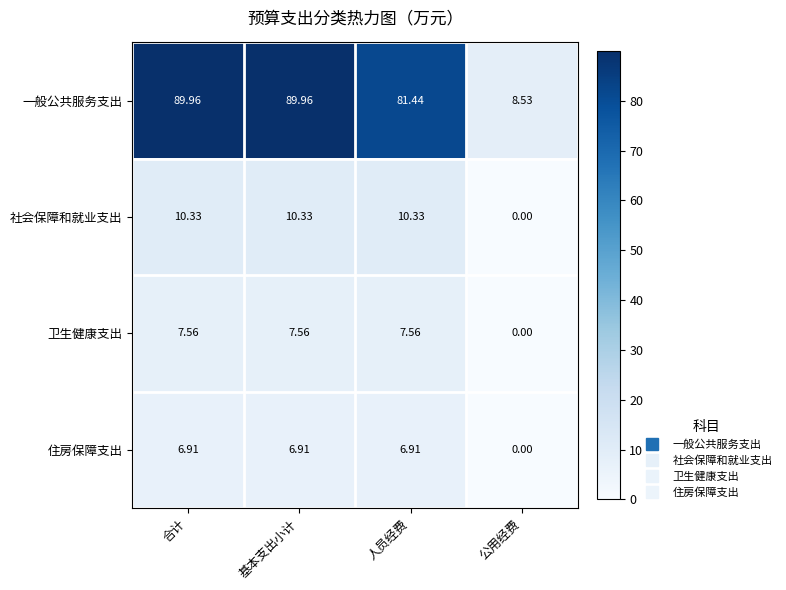

How many distinct data groups are displayed?

4